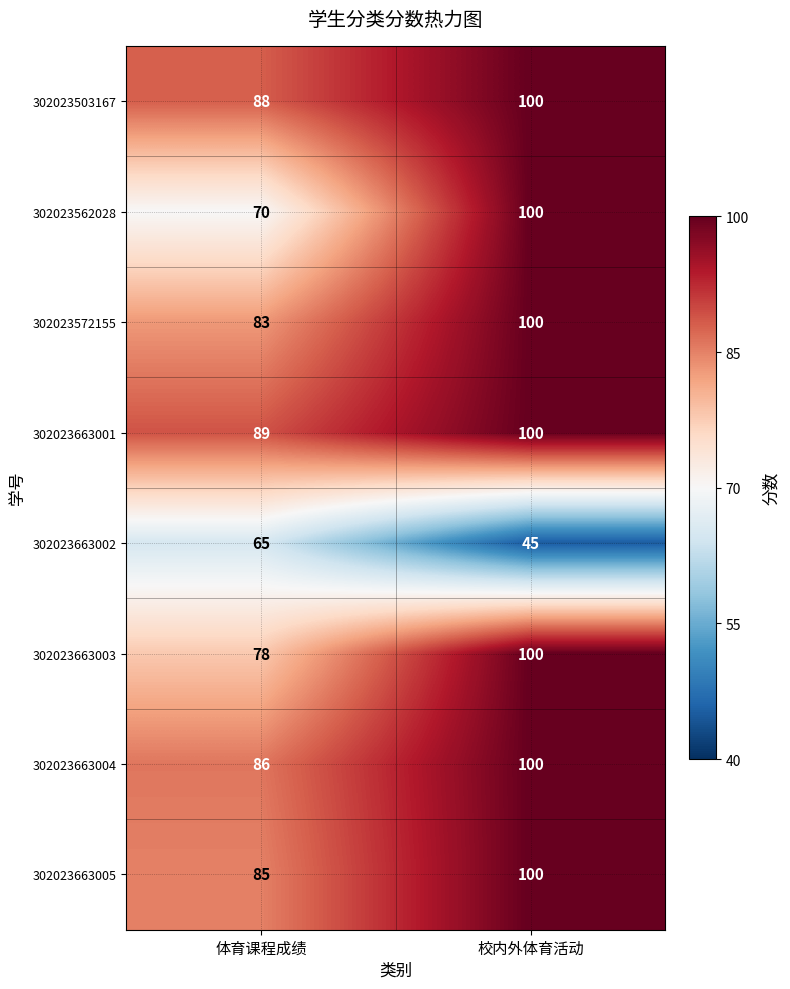

At how many categories does at least one series exceed 74?

2